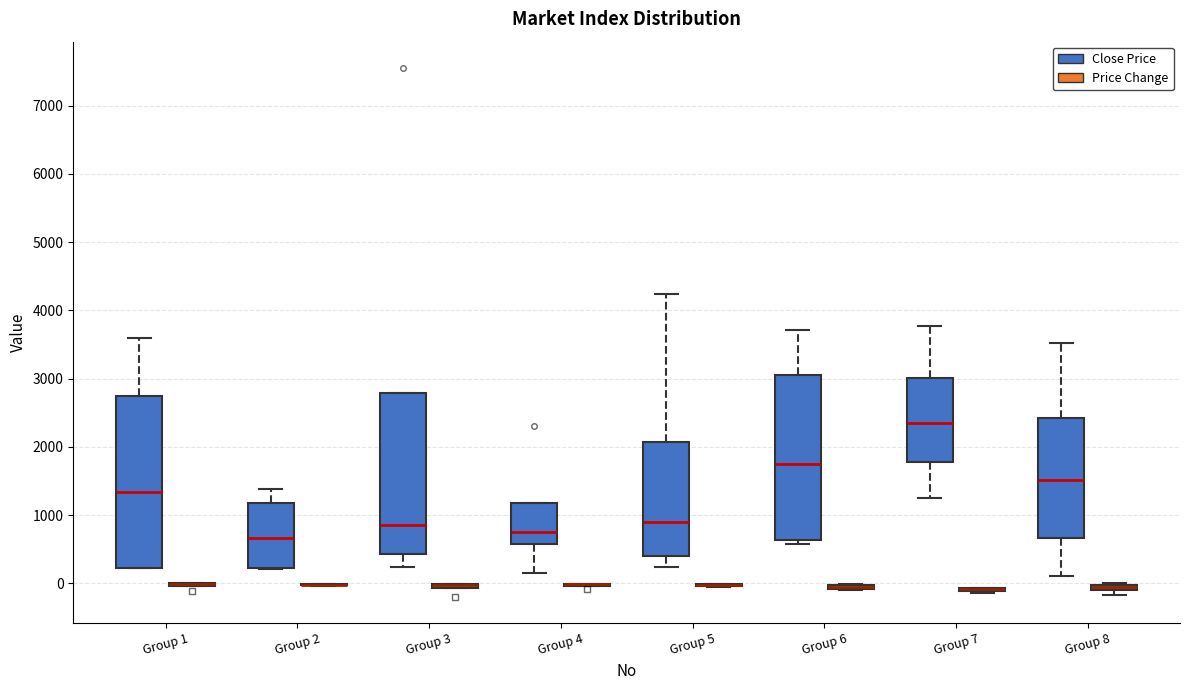

Where does the median line of the box for Group 5 (Close Price) sit on the y-axis? The values are not printed on the chart, so give them approximately, as read against the axis.

900